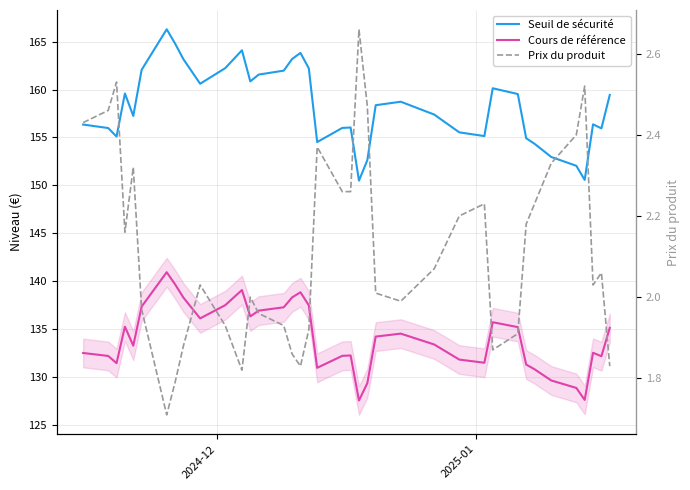

Which series has the widest spread of values?

Seuil de sécurité